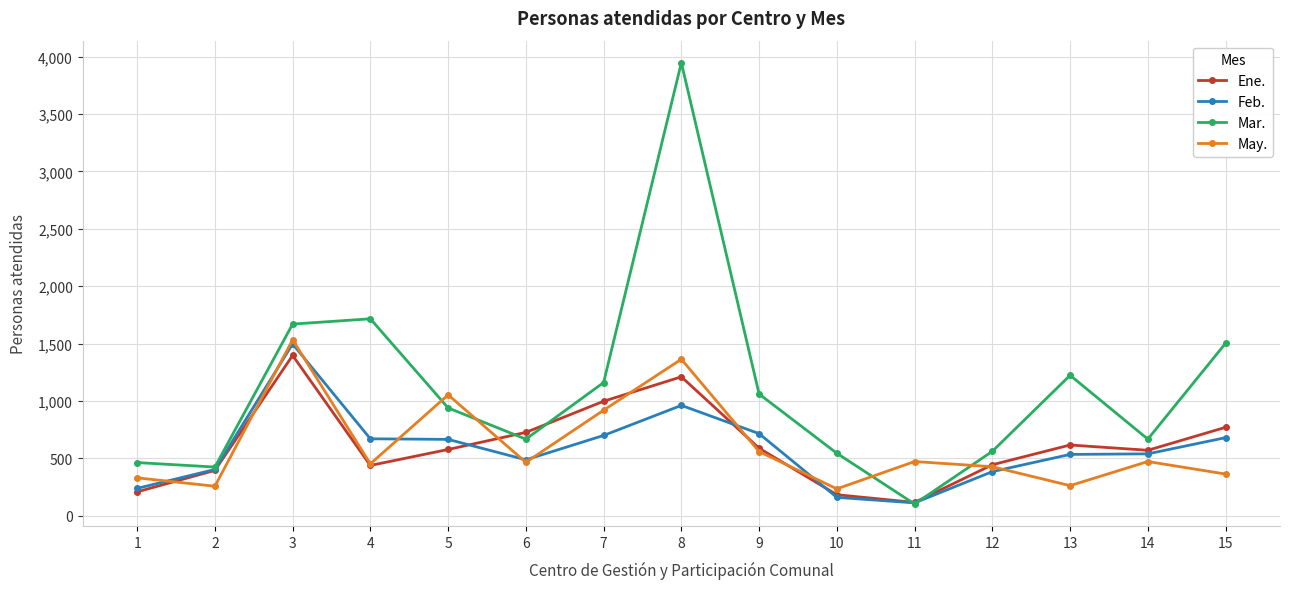

At which category is the sum across all series the highest?

8